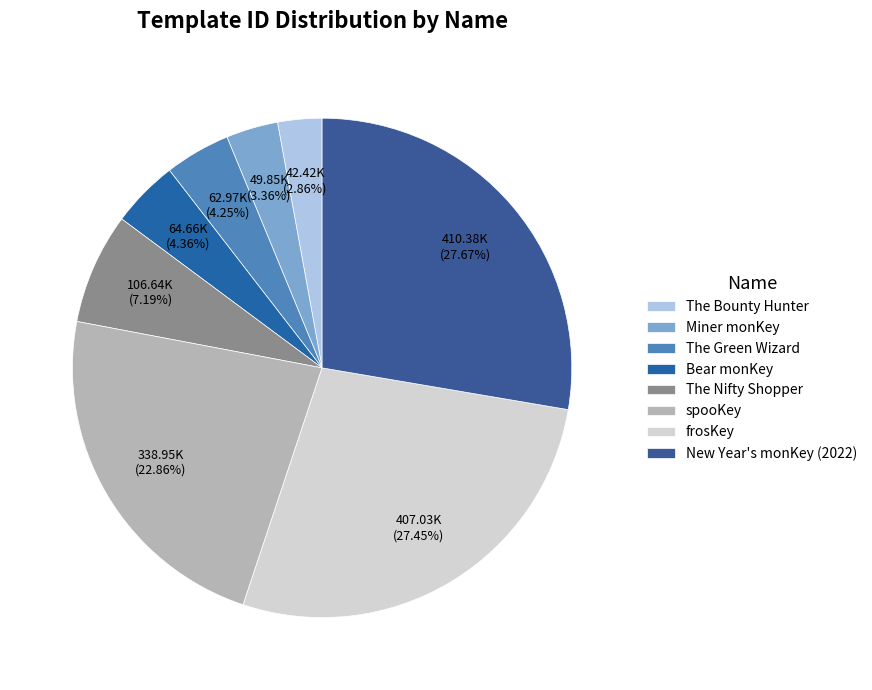

Is it true that Bear monKey is 4% of the pie?

True